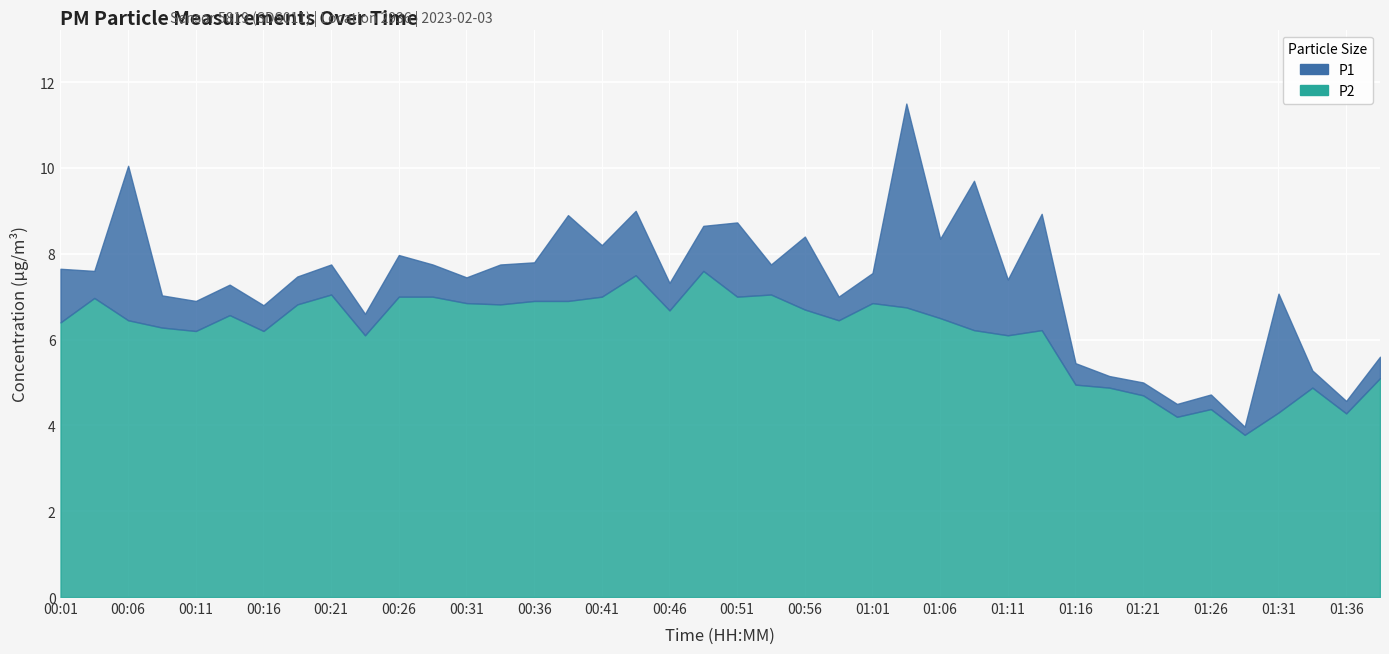

At which category does P2 reach its first local valley?

00:11